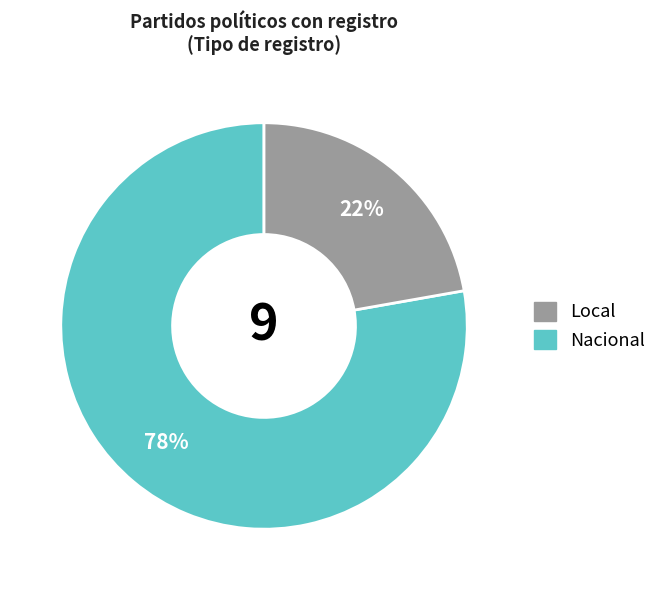

Is there a majority slice in this chart?

Yes